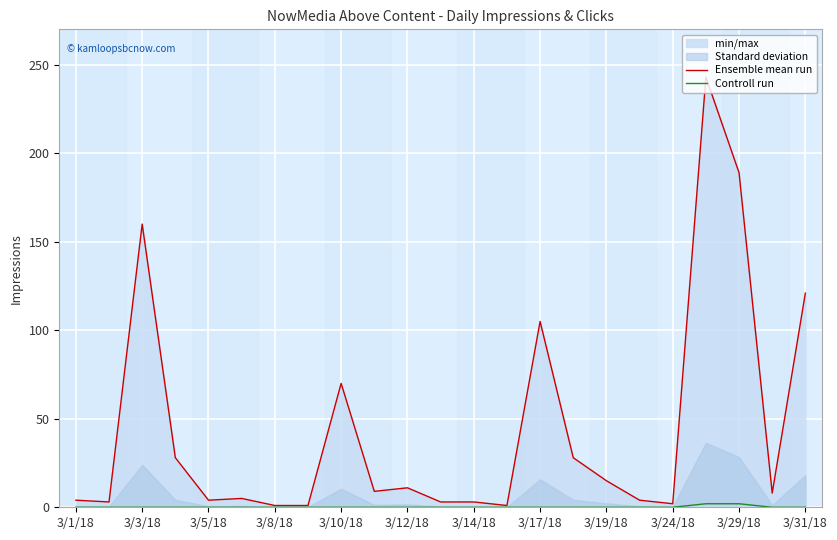

How many interior local valleys does the Ensemble mean run series have?

6